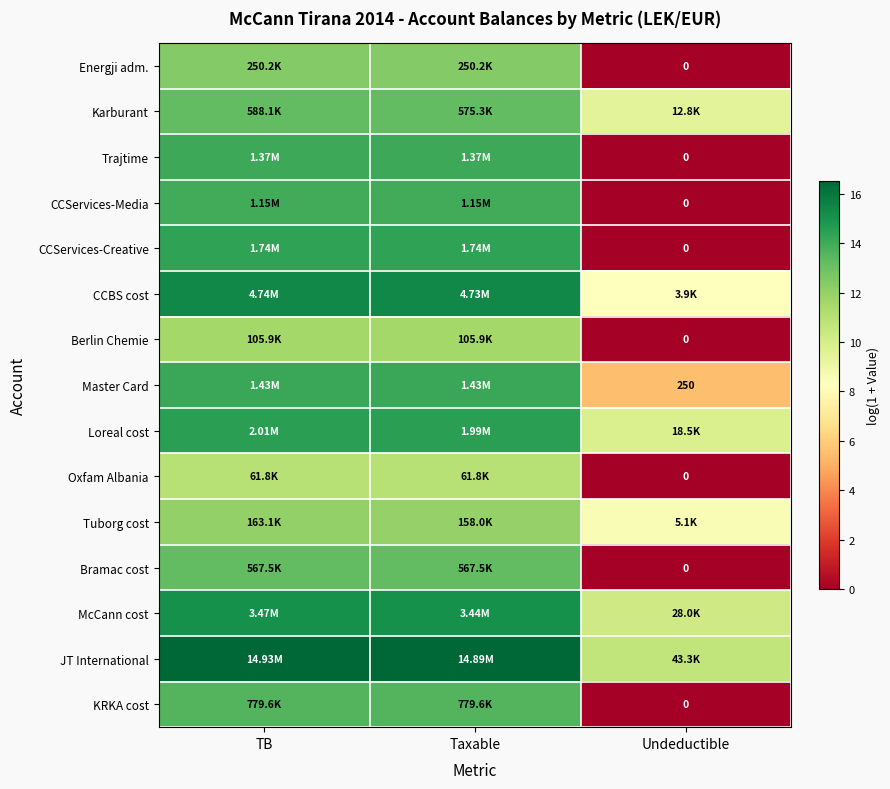

At which category is the sum across all series the highest?

TB